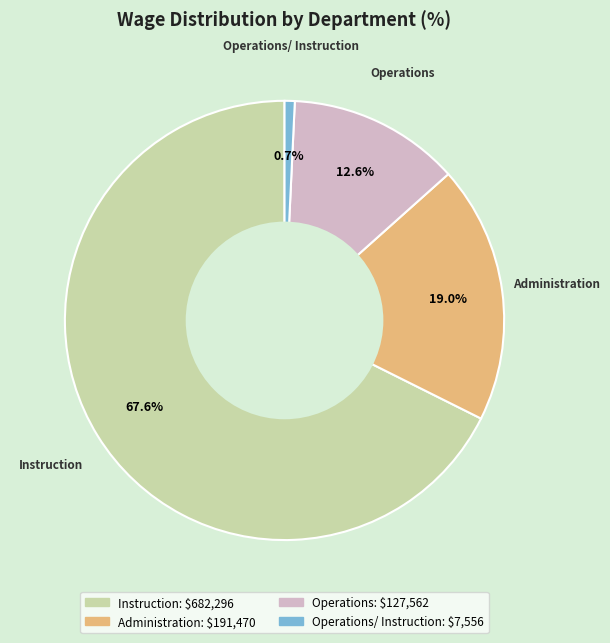

Is there any slice that represents more than half of the pie?

Yes